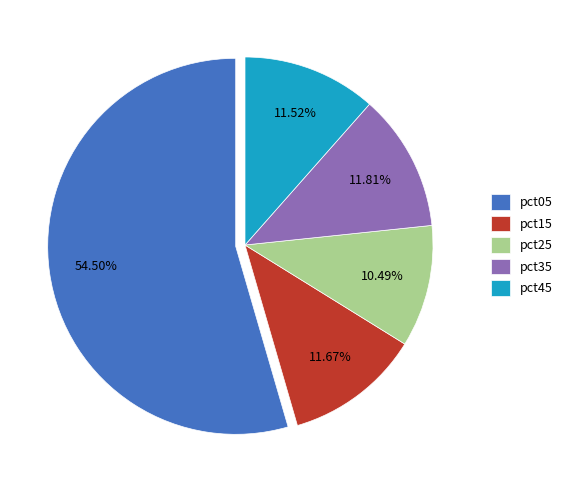

Which category has the biggest portion of the pie?

pct05